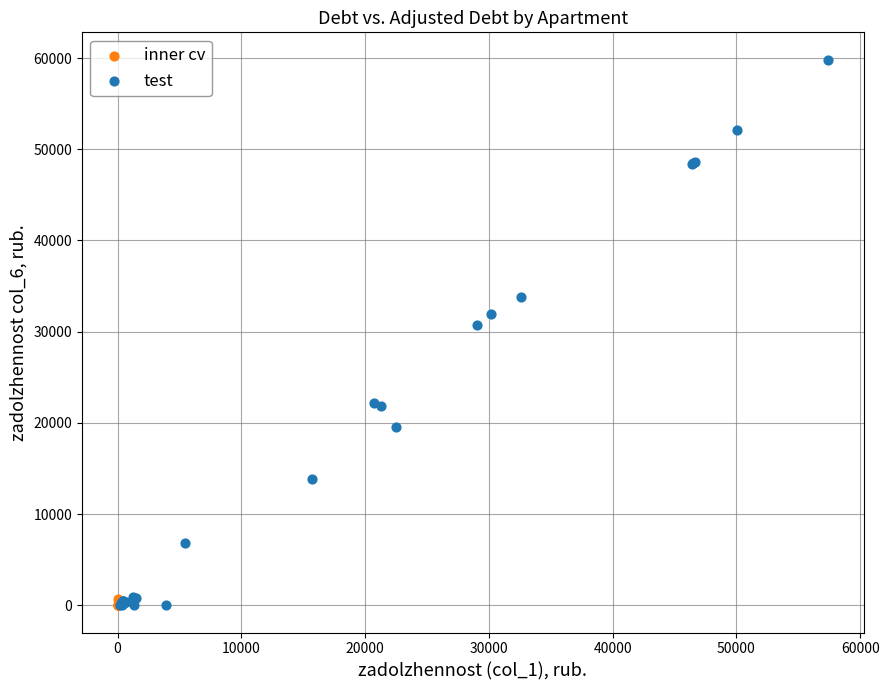

Which series has the largest Y range (max minus min)?

test